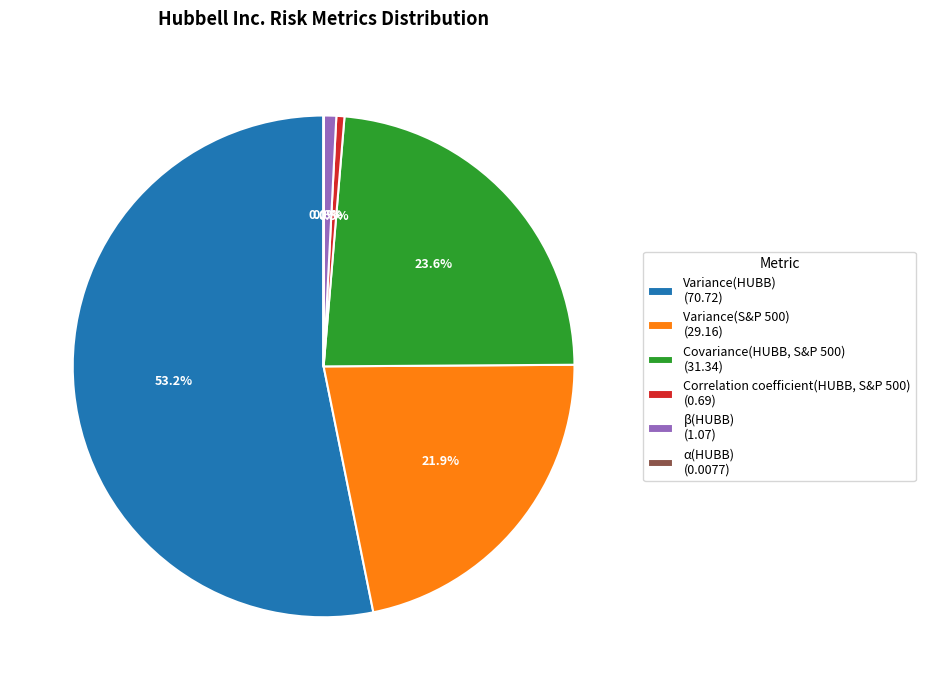

What percentage is the β(HUBB) slice, to the nearest percent?

1%